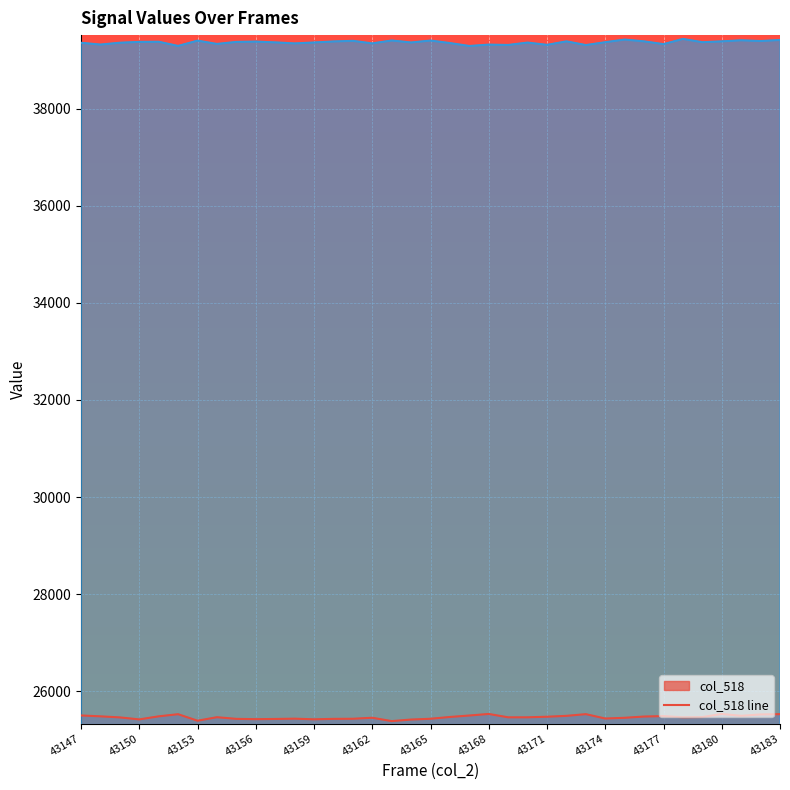

Which series has the widest spread of values?

col_518